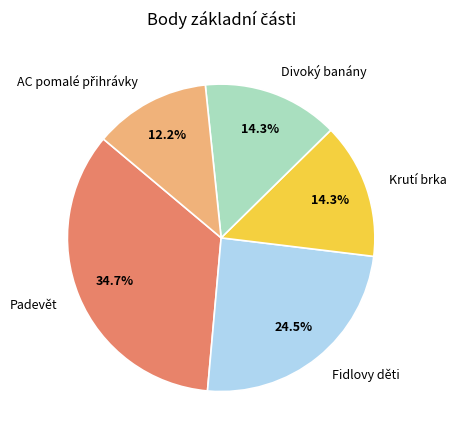

To the nearest percent, what portion does Padevět represent?

35%